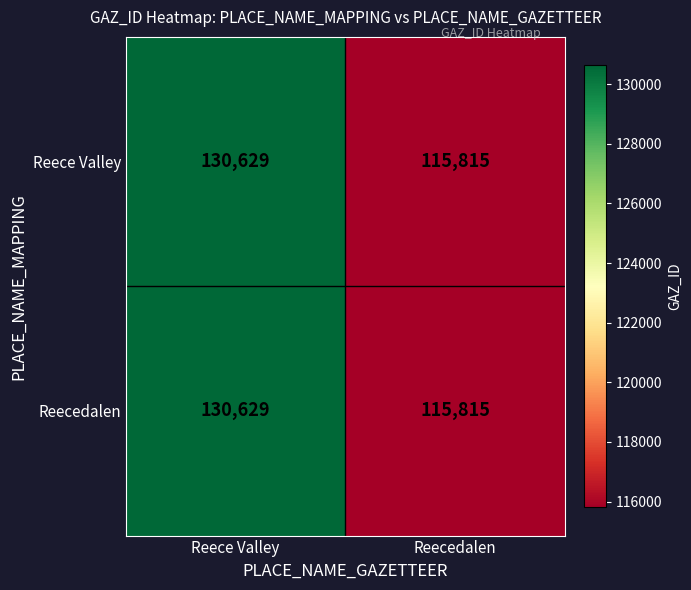

List the labels in order of Reecedalen value, largest first.

Reece Valley, Reecedalen